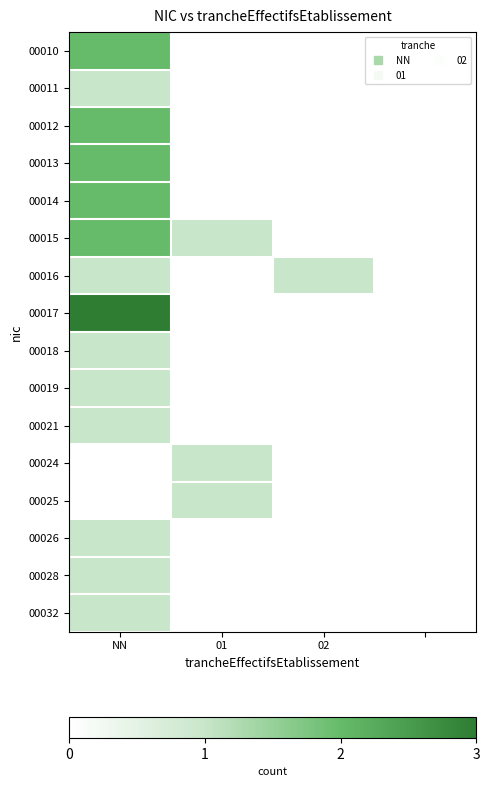

How many categories are shown in the chart?

4